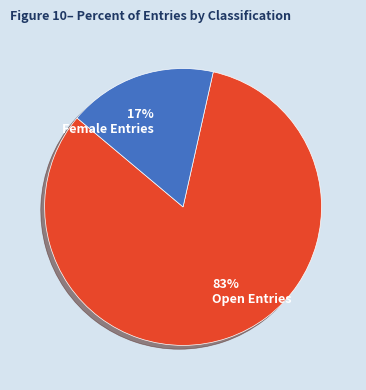

Is the sum of Open and Female greater than half?

Yes